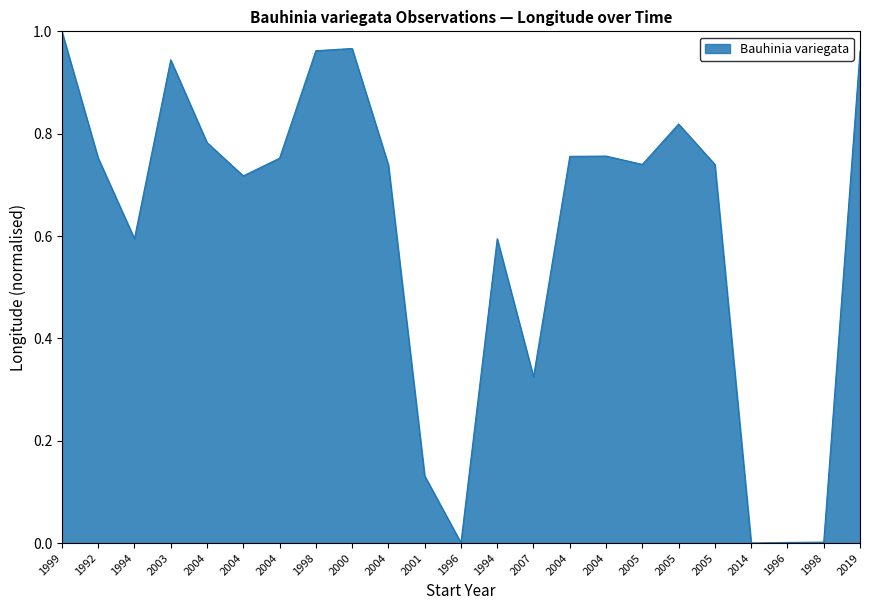

Rank the categories by value from lowest to highest.

2014, 1996, 1996, 1998, 2001, 2007, 1994, 1994, 2004, 2004, 2005, 2005, 2004, 1992, 2004, 2004, 2004, 2005, 2003, 2019, 1998, 2000, 1999